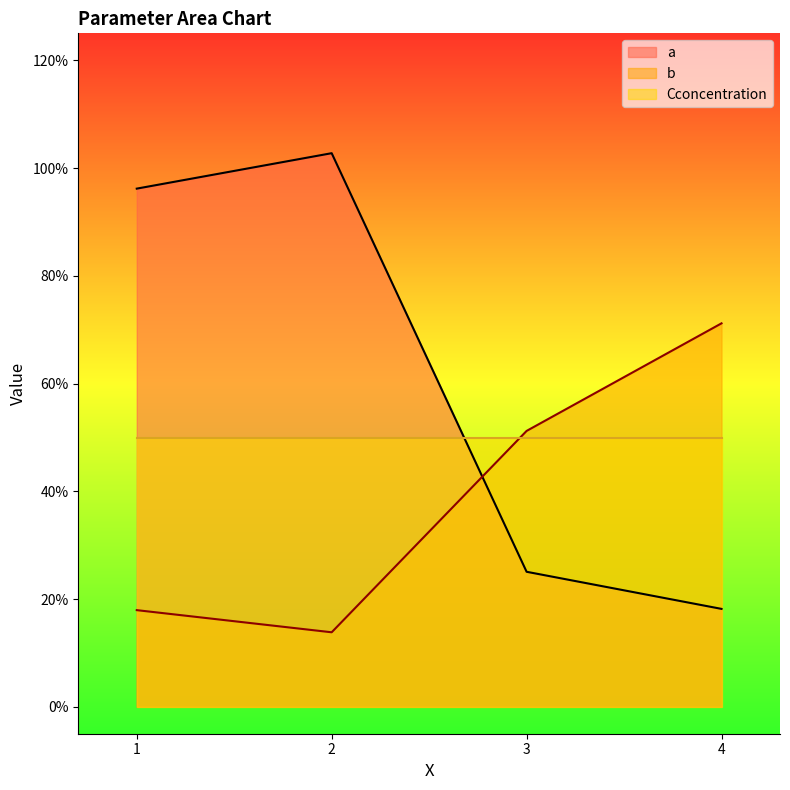

Which label corresponds to the largest value in the chart?

2